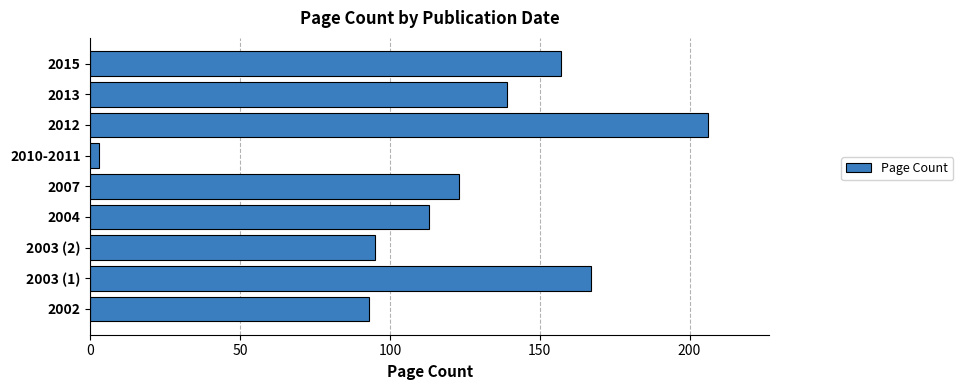

Rank the categories by value from highest to lowest.

2012, 2003 (1), 2015, 2013, 2007, 2004, 2003 (2), 2002, 2010-2011